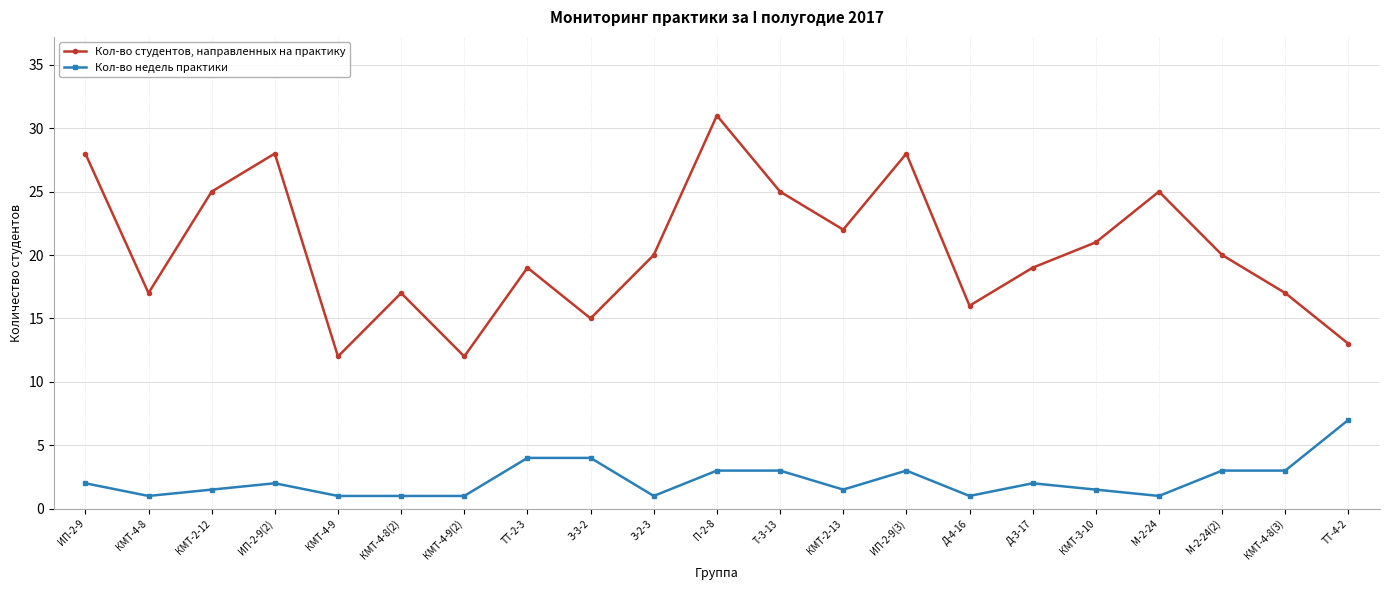

Reading left to right, extract all data points from this chart.

Кол-во студентов, направленных на практику: 28.0	17.0	25.0	28.0	12.0	17.0	12.0	19.0	15.0	20.0	31.0	25.0	22.0	28.0	16.0	19.0	21.0	25.0	20.0	17.0	13.0
Кол-во недель практики: 2.0	1.0	1.5	2.0	1.0	1.0	1.0	4.0	4.0	1.0	3.0	3.0	1.5	3.0	1.0	2.0	1.5	1.0	3.0	3.0	7.0